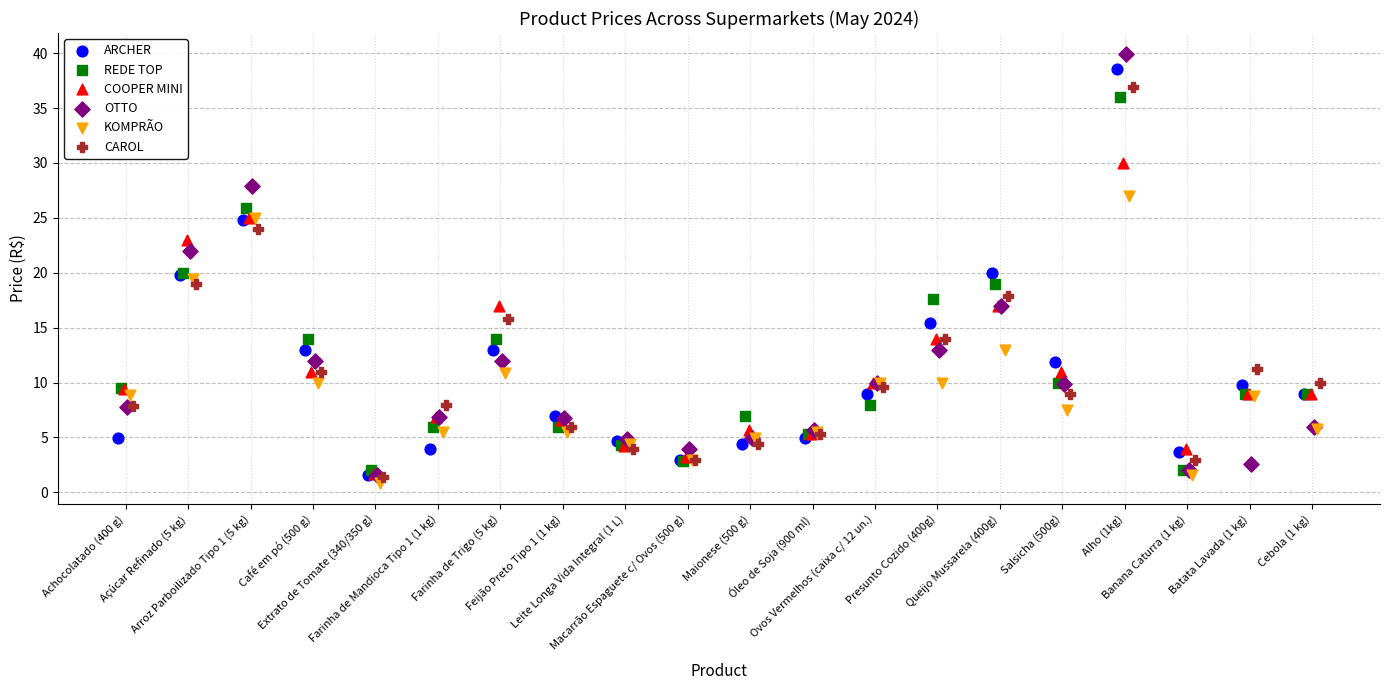

Which series has the largest Y range (max minus min)?

OTTO